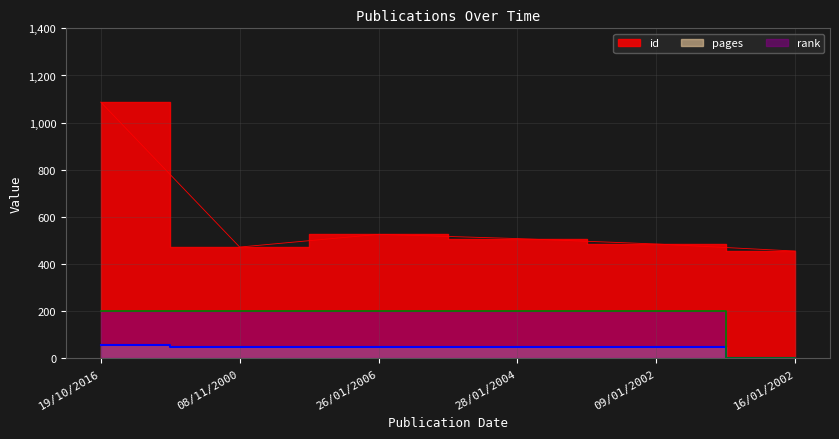

Reading right to left, list all the values displayed in this chart.

id: 455	485	508	526	472	1087
pages: 0	48	48	46	47	56
rank_val: 0	200	200	200	200	200